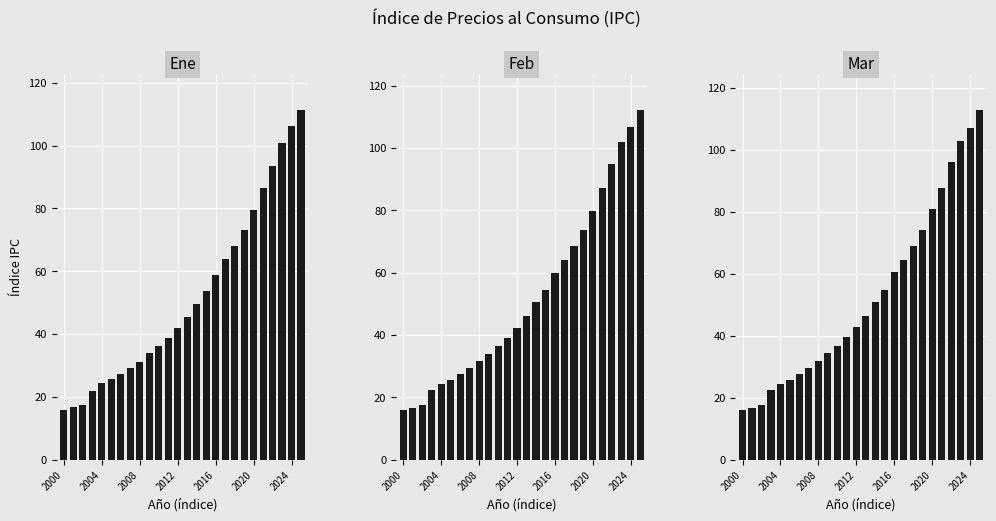

What is the sum of the Mar values at 2000 and 7?

45.4